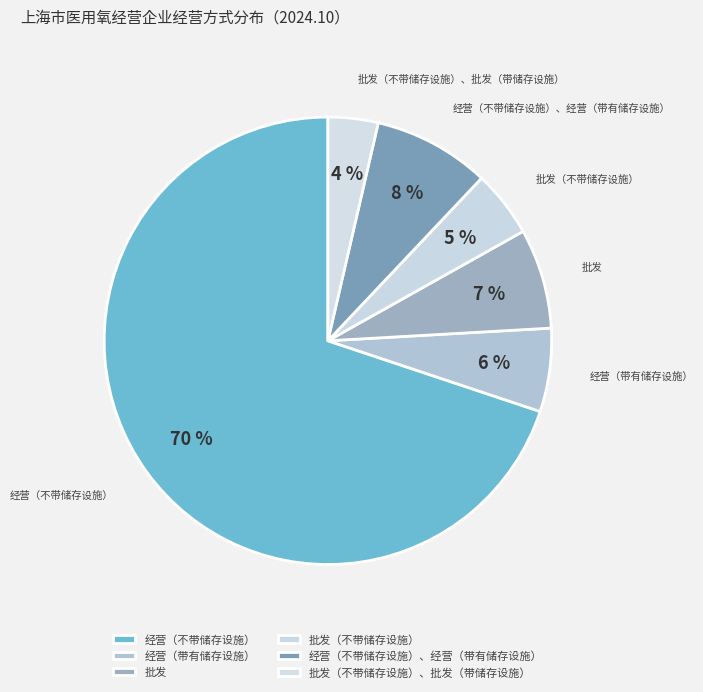

Which category has the smallest portion of the pie?

批发（不带储存设施）、批发（带储存设施）